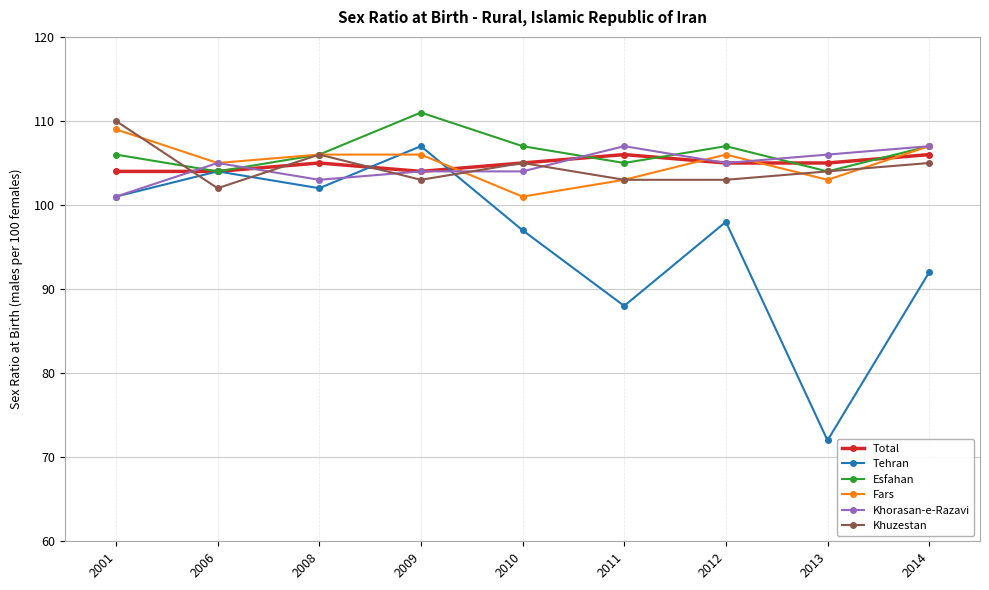

Where do Fars and Tehran first cross each other?

2008 and 2009